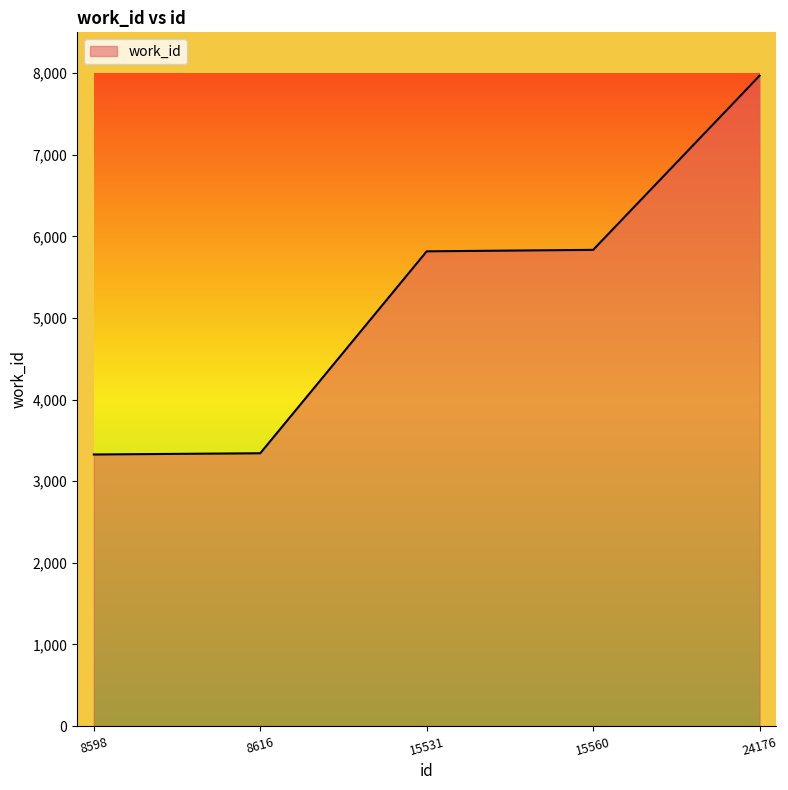

How many lines are shown in the chart?

1